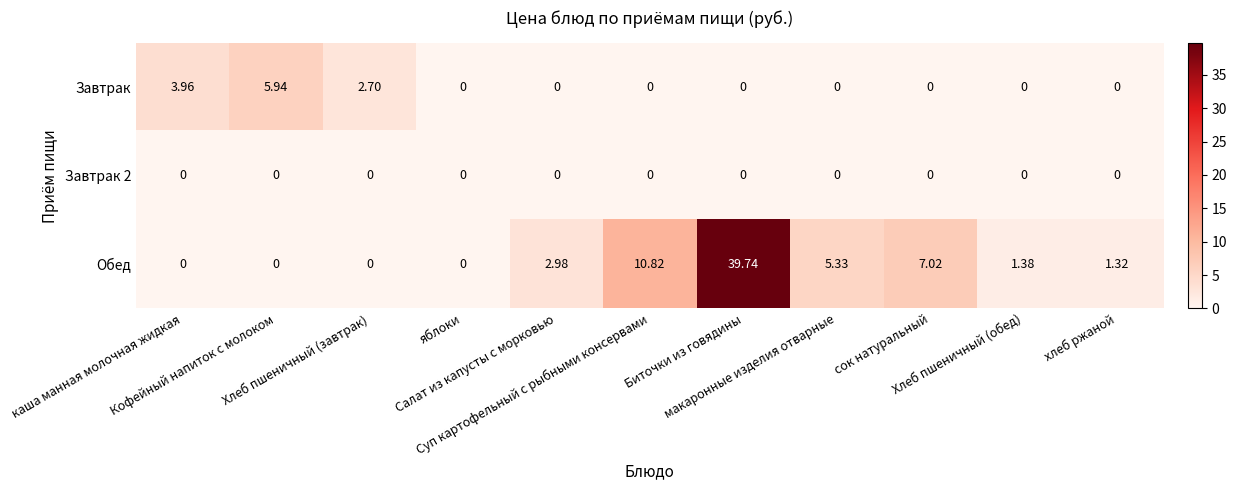

How many distinct data groups are displayed?

3